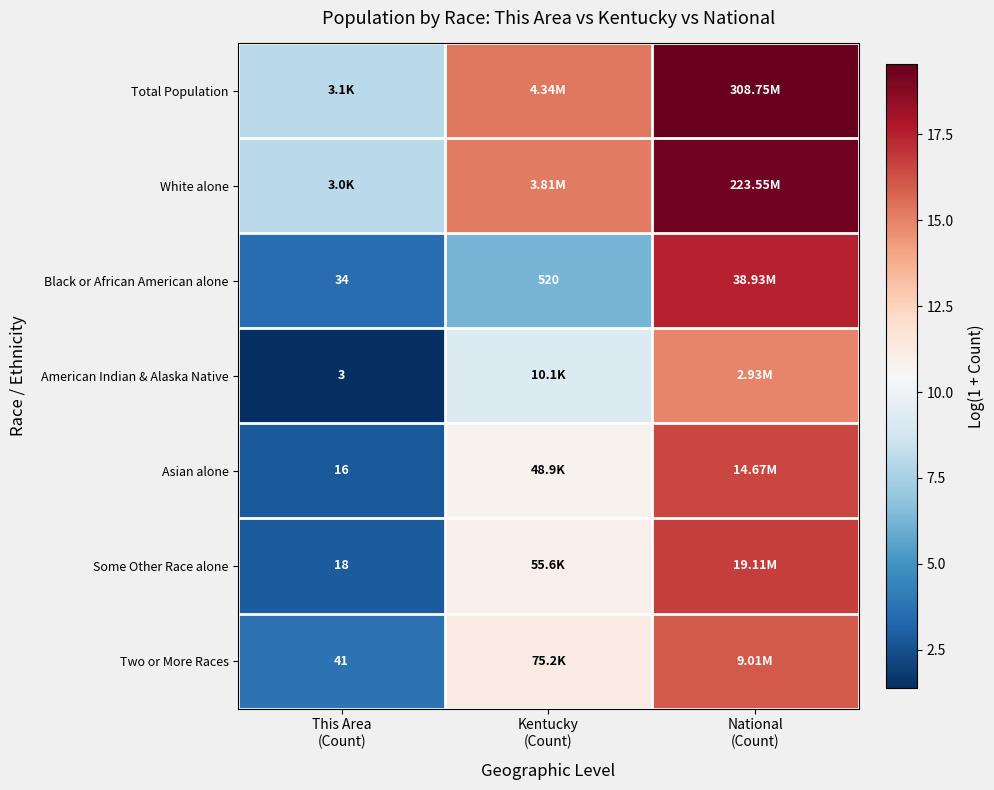

At National (Count), list the series in order from largest to smallest.

Total Population, White alone, Black or African American alone, Some Other Race alone, Asian alone, Two or More Races, American Indian & Alaska Native